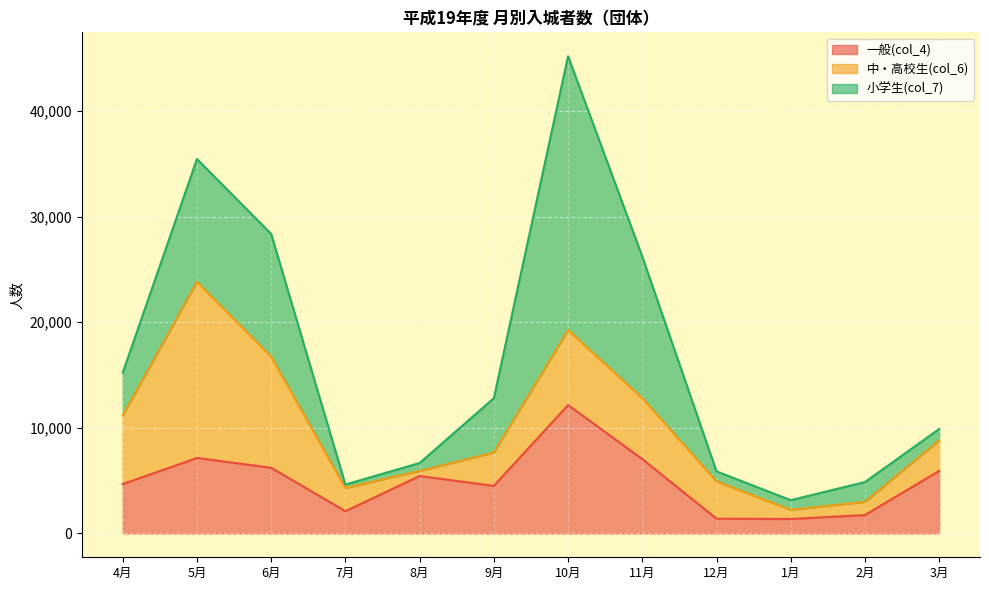

What is the sum of the 小学生(col_7) values at 12月 and 6月?

12563